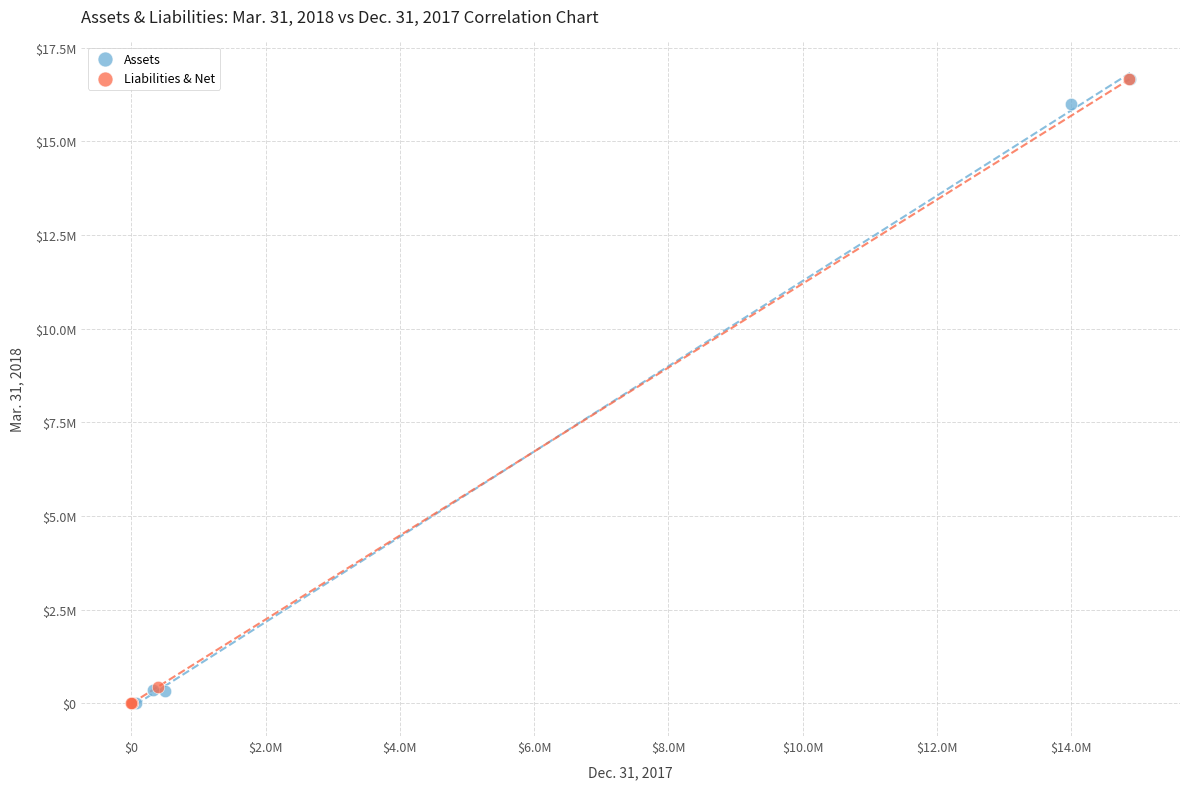

What are all the series names shown in the legend?

Assets, Liabilities & Net